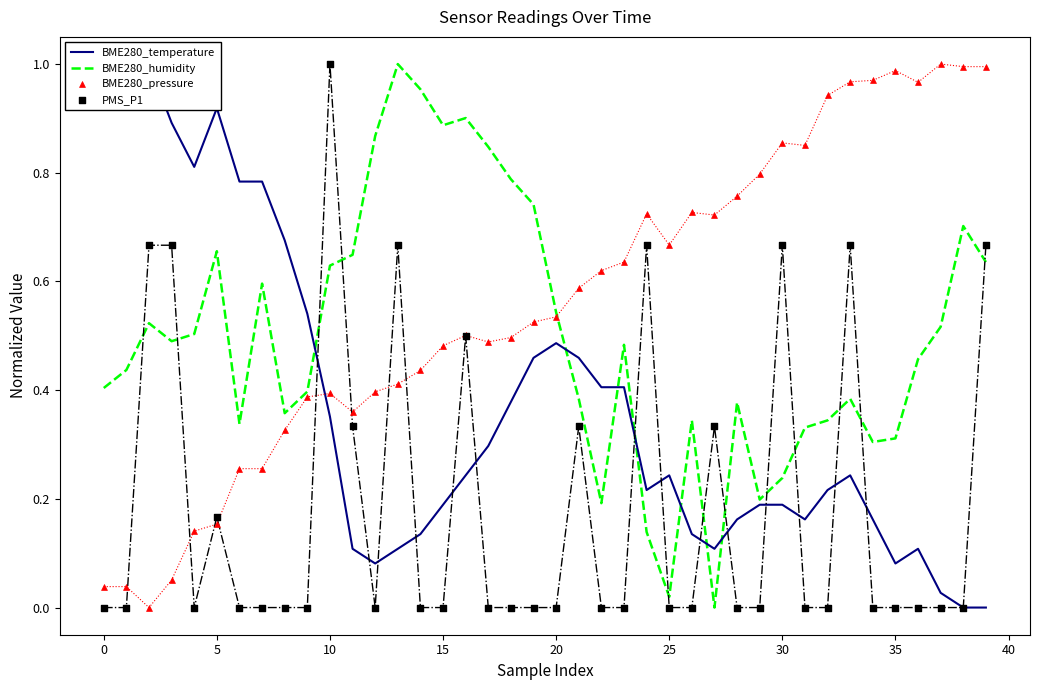

Which series contains the highest Y value?

BME280_temperature